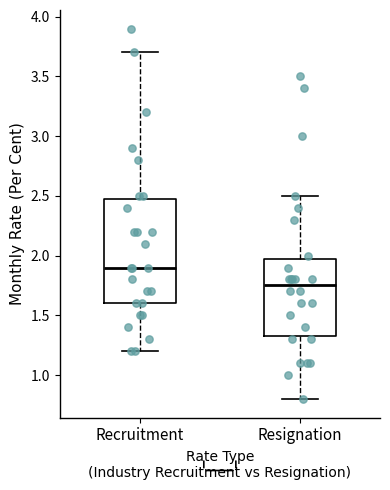

Reading left to right, read every box against the y-axis: the position of its median line, the range the box covers, and the ends of its whiskers. The values are not printed on the chart, so give them approximately, as read against the axis.

Recruitment: median 1.90, box 1.60 to 2.50, whiskers 1.20 to 3.70
Resignation: median 1.75, box 1.35 to 2.00, whiskers 0.80 to 2.50